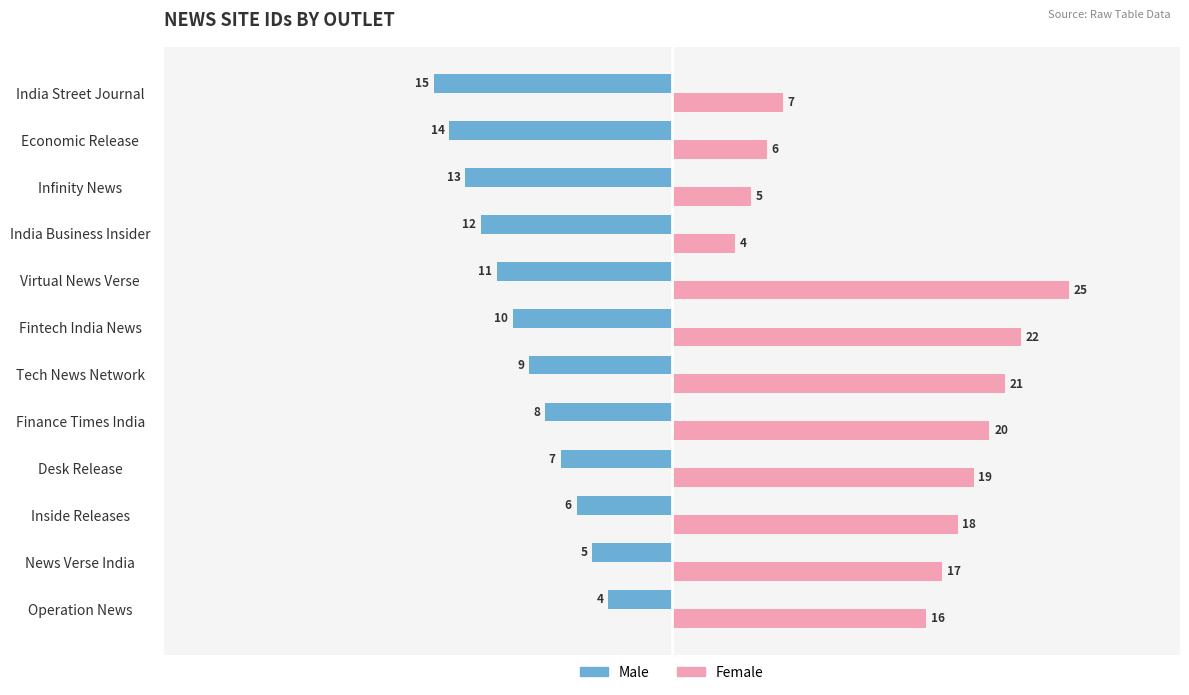

Rank the categories by Female value from lowest to highest.

India Business Insider, Infinity News, Economic Release, India Street Journal, Operation News, News Verse India, Inside Releases, Desk Release, Finance Times India, Tech News Network, Fintech India News, Virtual News Verse